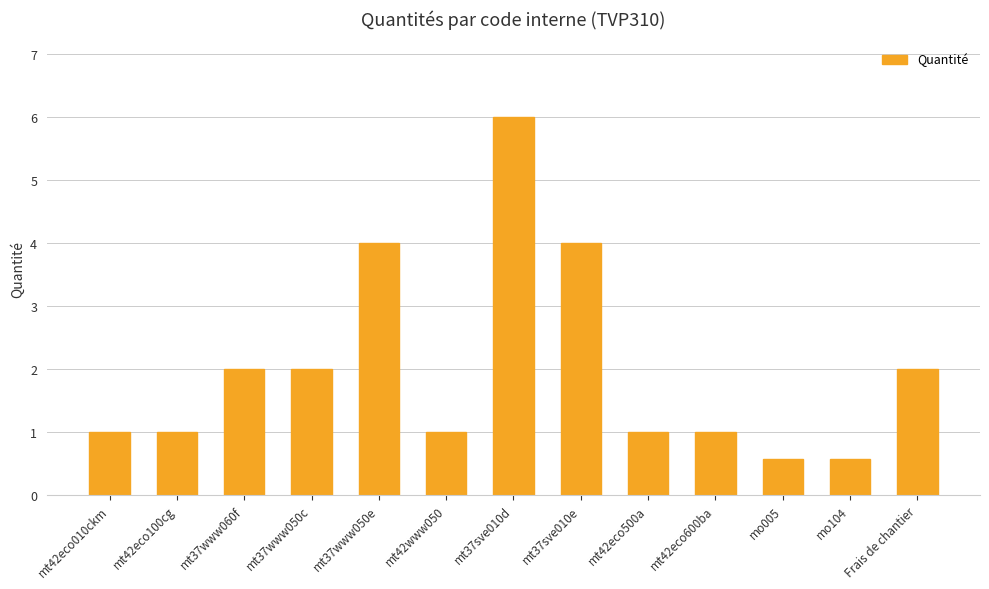

Read the value at Frais de chantier.

2.0